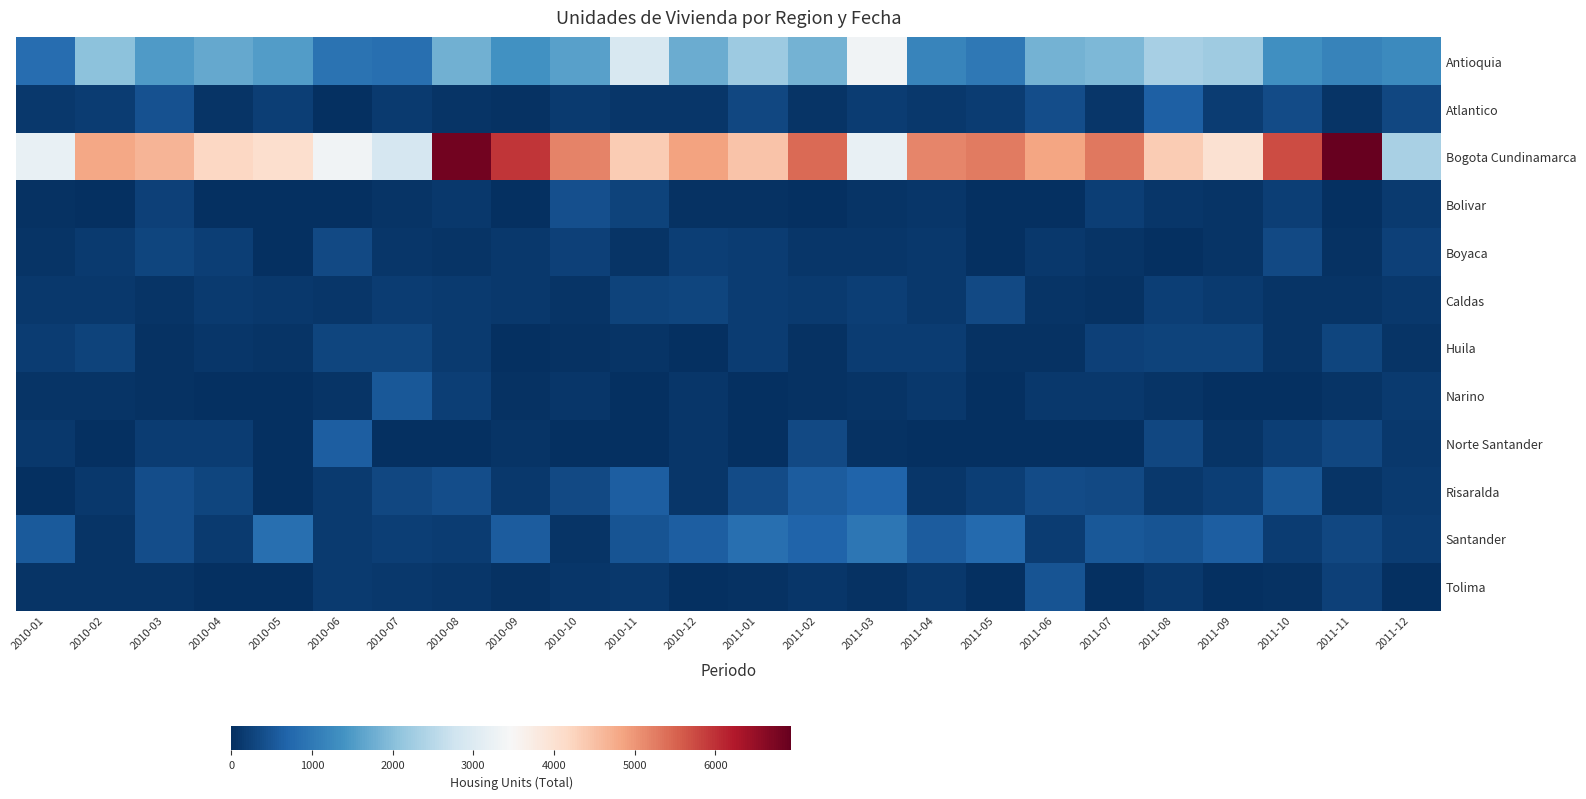

Which series has the largest total across all categories?

Bogota Cundinamarca